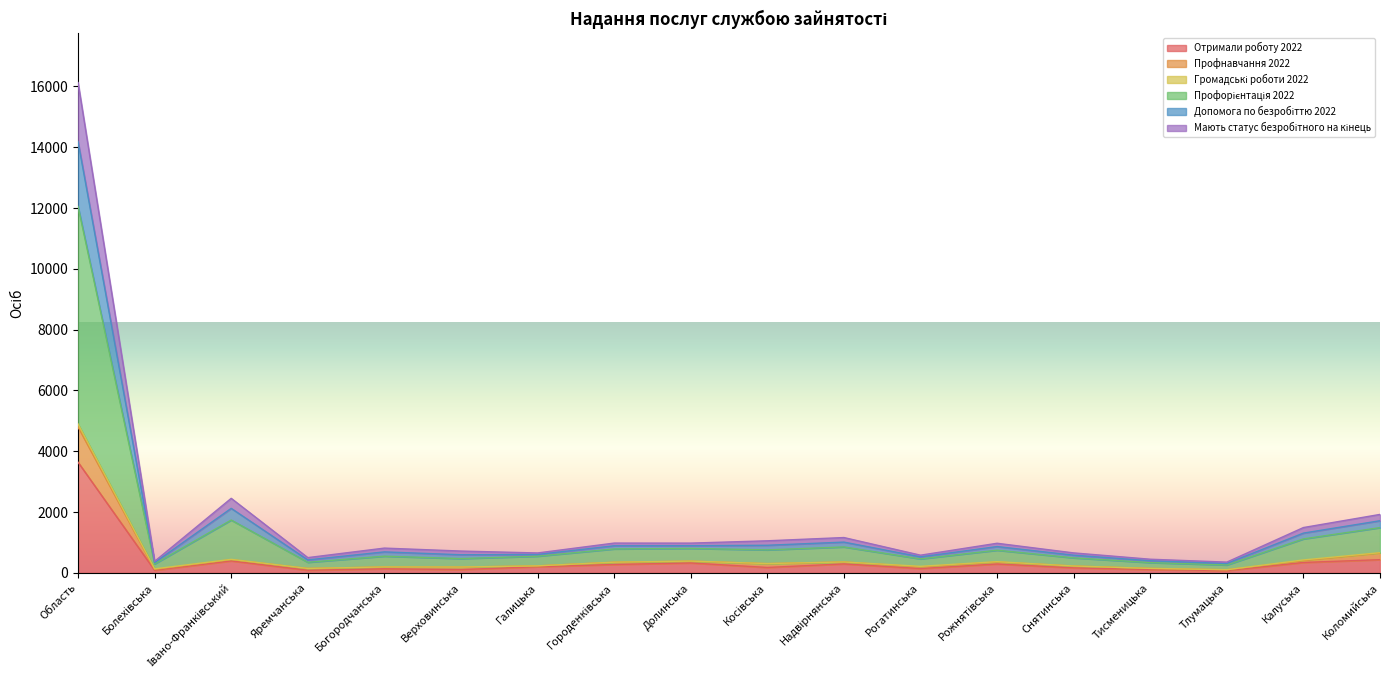

At which category is the sum across all series the highest?

Область